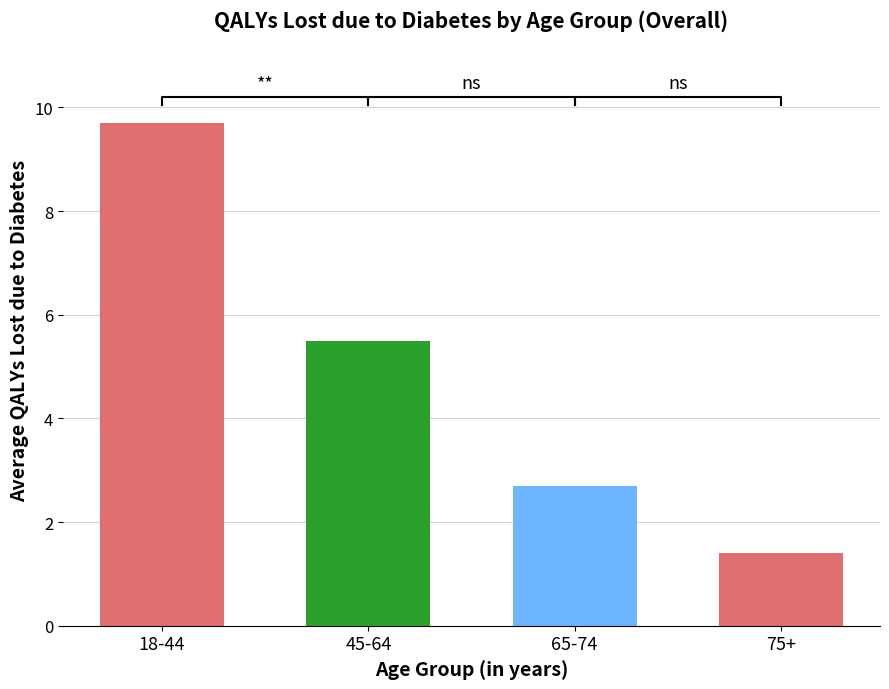

Reading left to right, extract all data points from this chart.

18-44=9.7	45-64=5.5	65-74=2.7	75+=1.4